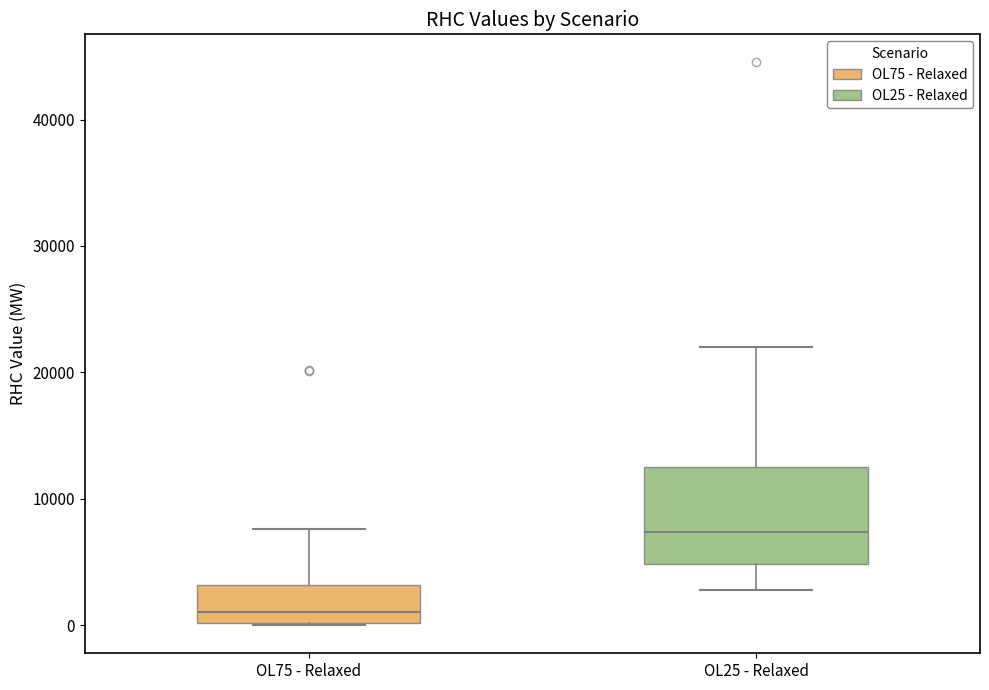

Where is the upper edge of the box for OL75 - Relaxed on the y-axis? The values are not printed on the chart, so give them approximately, as read against the axis.

3000